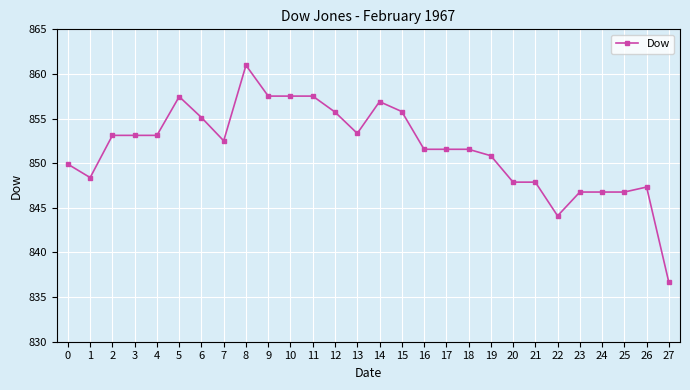

Between 26 and 6, which is larger?

6